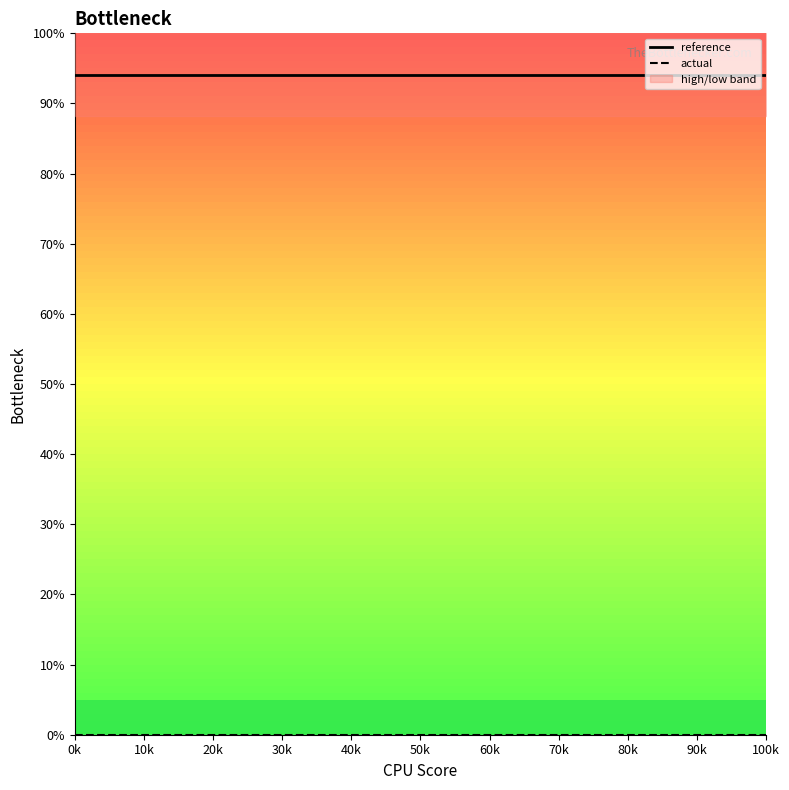

True or false: reference and actual cross at least once.

False